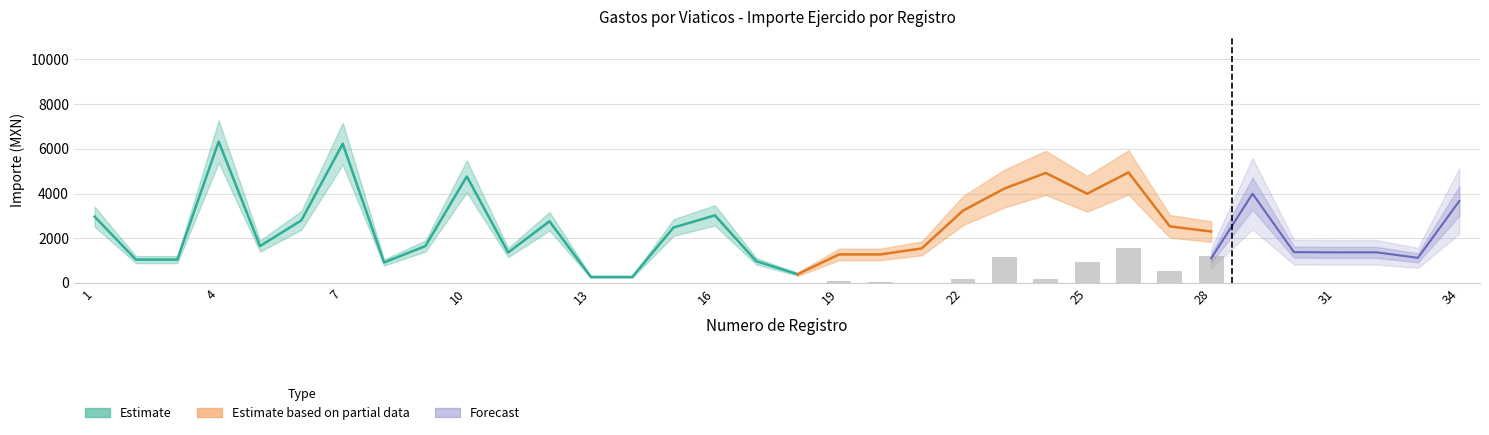

Where does the Importe total erogado series first go above 2300?

1